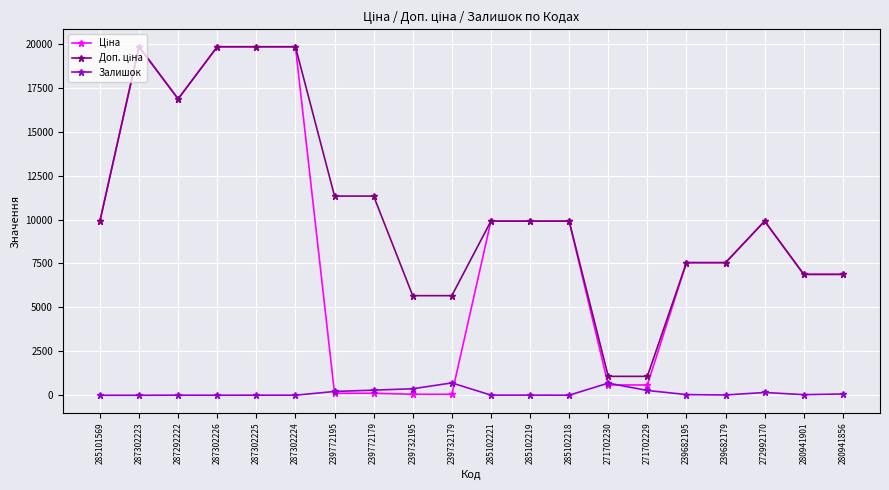

What is the spread (max minus min) of values at 285101569?

9908.5